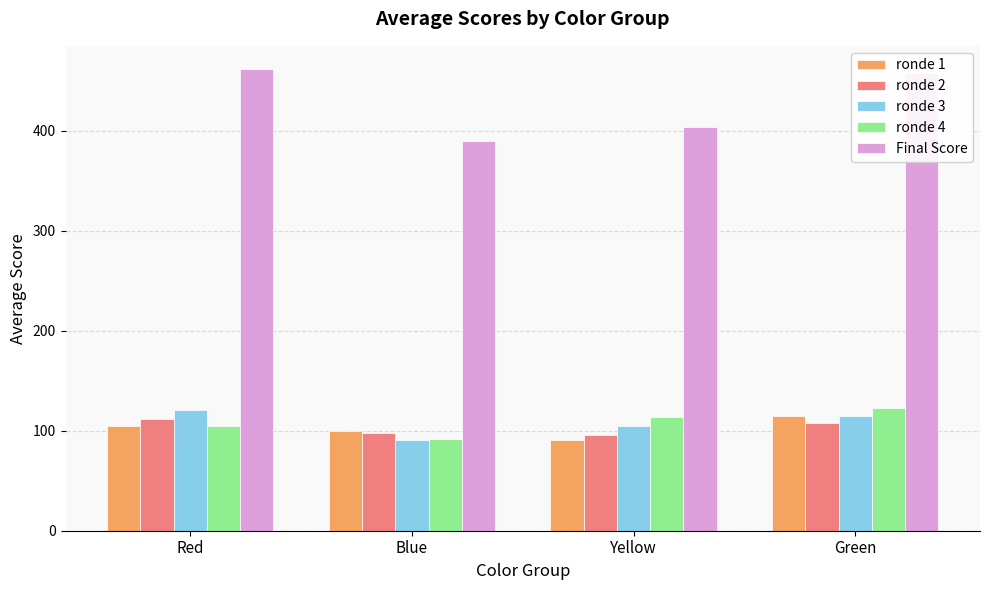

Is it true that ronde 1 equals 99.5 at Blue?

True